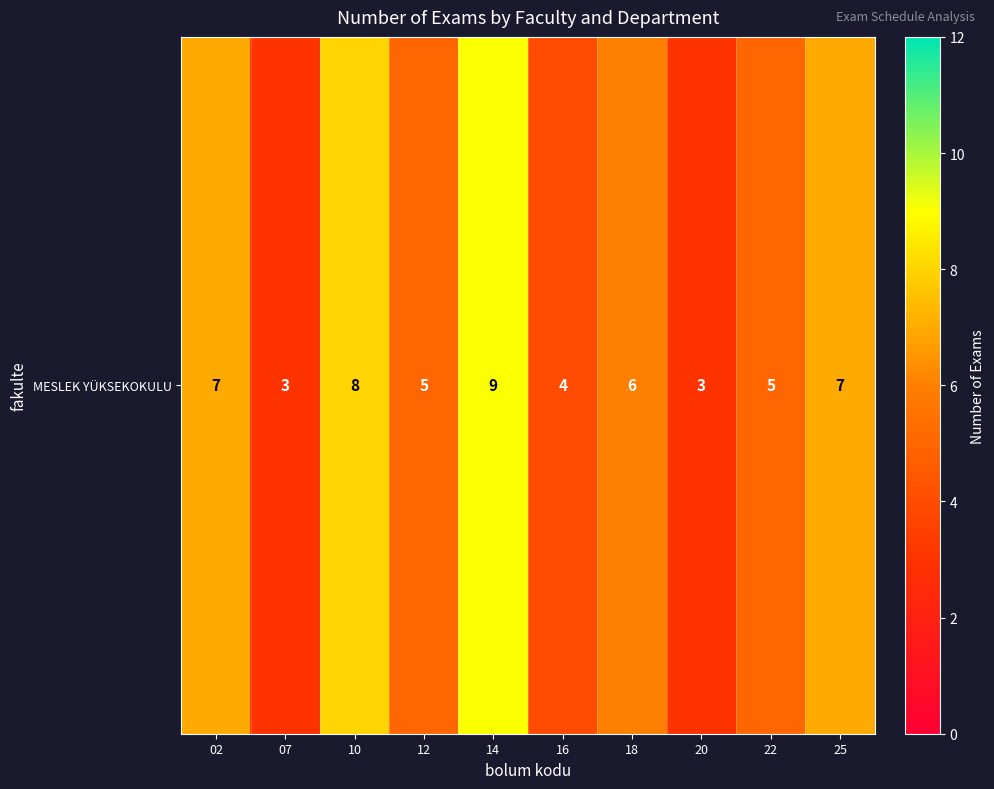

How many categories are shown in the chart?

10